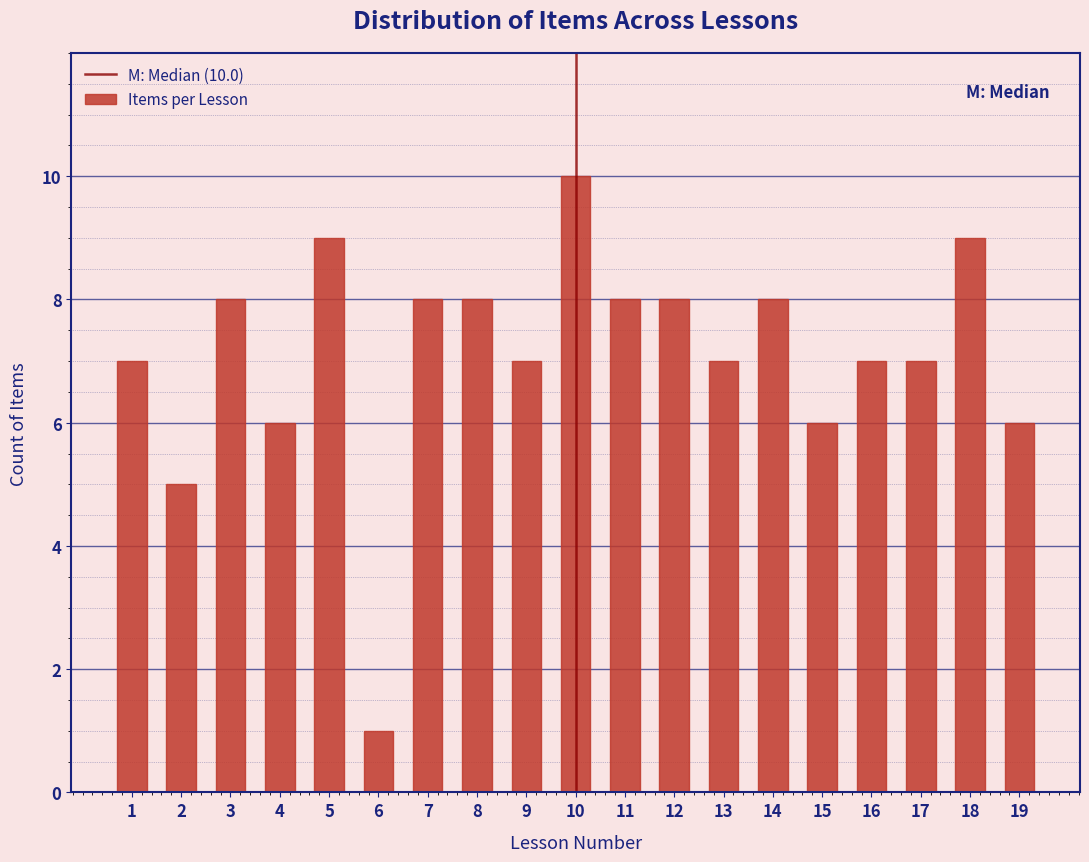

Reading left to right, transcribe all the data shown in this chart.

1=7	2=5	3=8	4=6	5=9	6=1	7=8	8=8	9=7	10=10	11=8	12=8	13=7	14=8	15=6	16=7	17=7	18=9	19=6